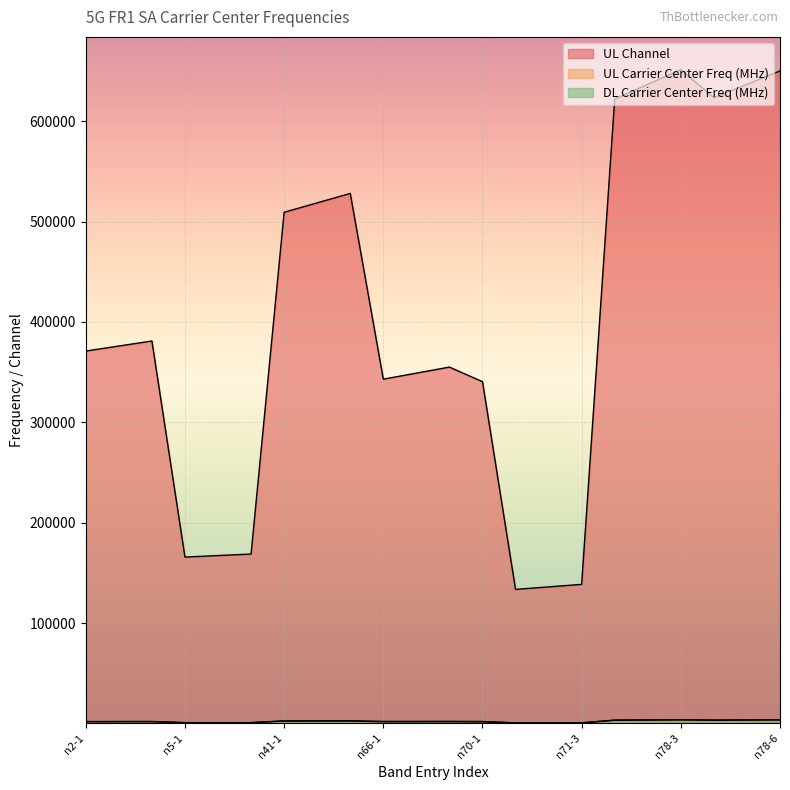

Reading right to left, what are all the values shown in this chart?

UL Channel: 650000.0	636666.0	623334.0	651332.0	636666.0	622000.0	138600.0	136100.0	133600.0	340500.0	355000.0	349000.0	343000.0	528000.0	518598.0	509202.0	168800.0	167300.0	165800.0	381000.0	376000.0	371000.0
UL Carrier Center Freq (MHz): 3750.0	3550.0	3350.0	3770.0	3550.0	3330.0	693.0	680.5	668.0	1702.5	1775.0	1745.0	1715.0	2640.0	2593.0	2546.0	844.0	836.5	829.0	1905.0	1880.0	1855.0
DL Carrier Center Freq (MHz): 3750.0	3550.0	3350.0	3770.0	3550.0	3330.0	647.0	634.5	622.0	2002.5	2175.0	2145.0	2115.0	2640.0	2593.0	2546.0	889.0	881.5	874.0	1985.0	1960.0	1935.0